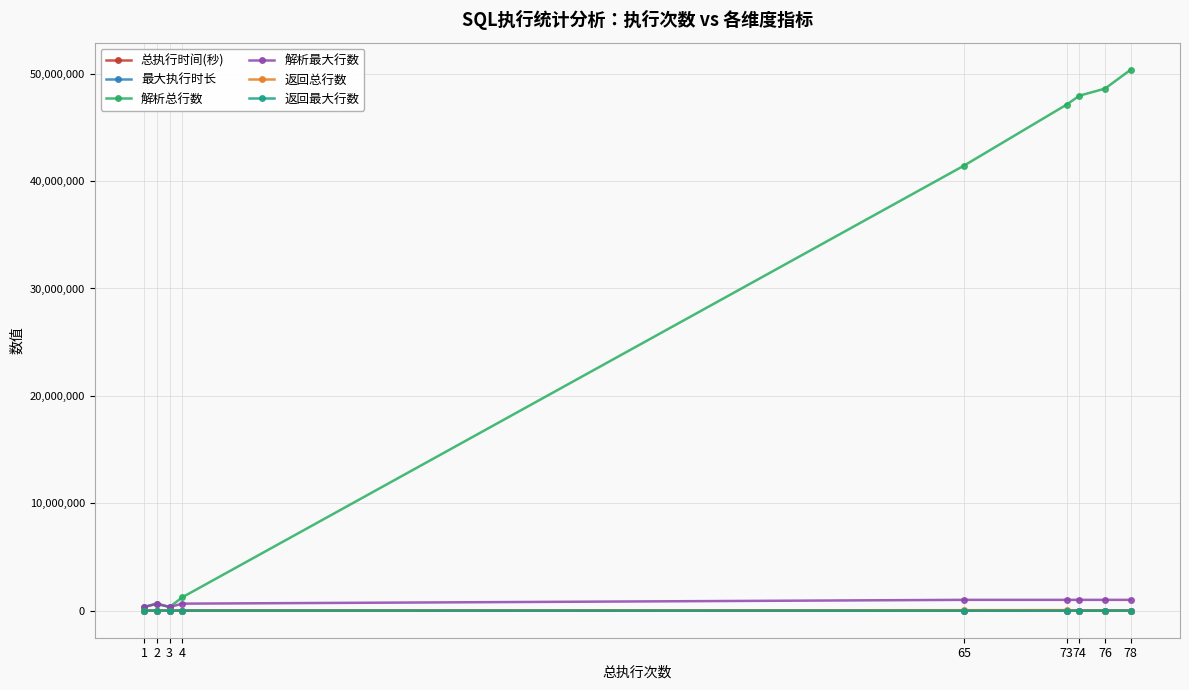

Which series changed the most between 65 and 76?

解析总行数